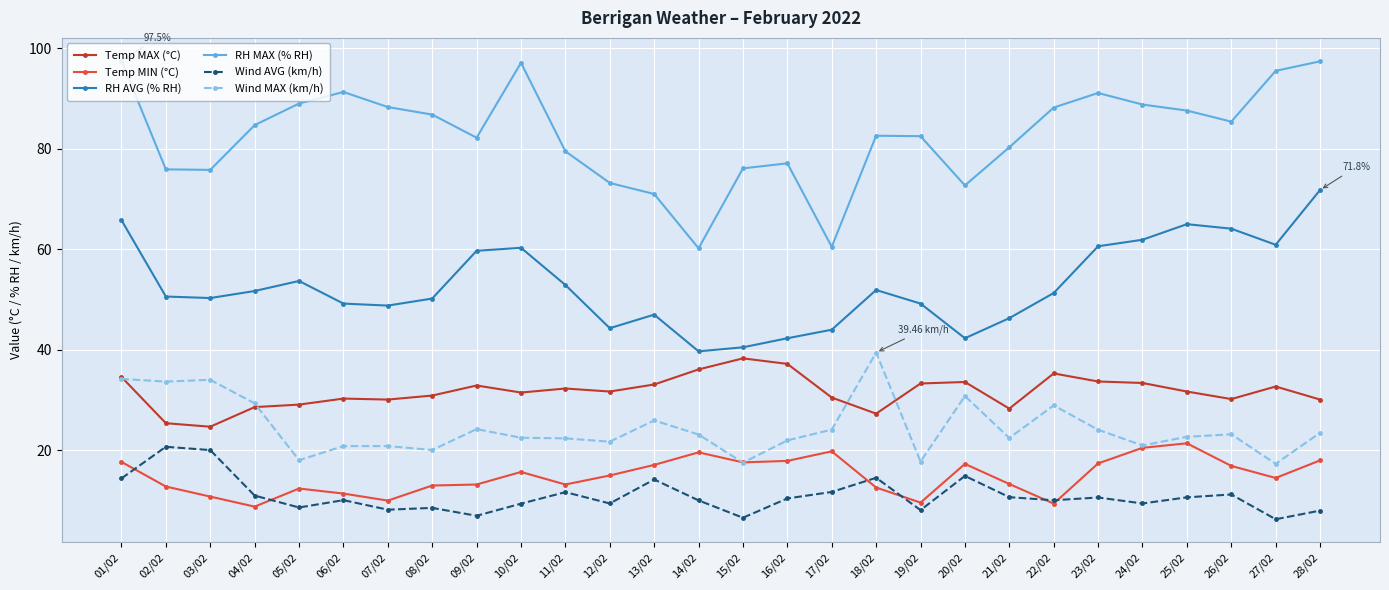

Is it true that RH AVG (% RH) equals 21.5 at 14/02?

False